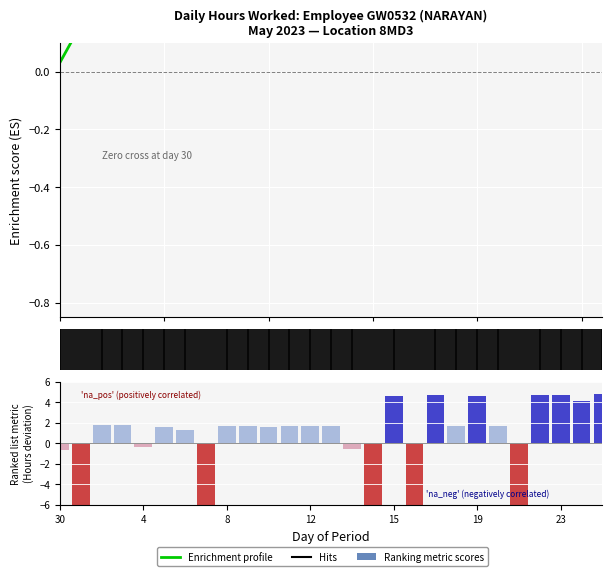

The chart shows a value of 1.6 at 8. True or false?

True